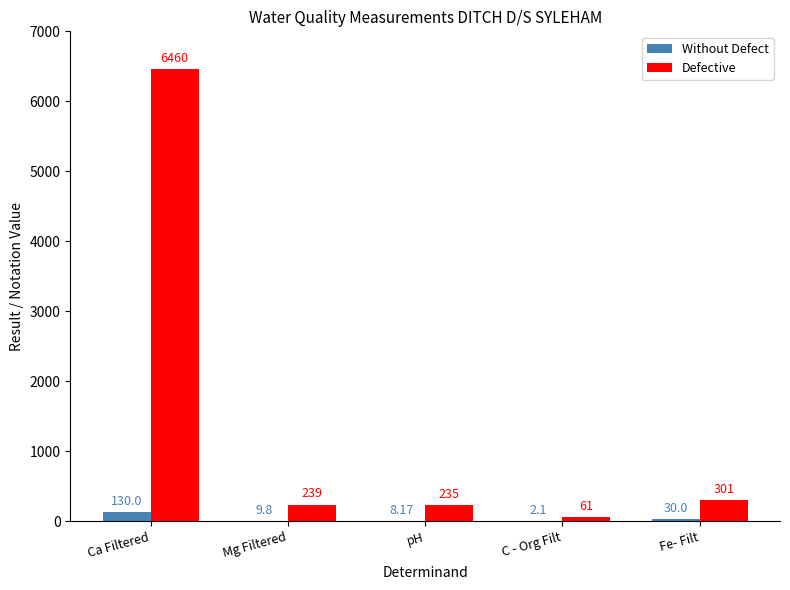

What is the sum of the Defective values at Mg Filtered and C - Org Filt?

300.0